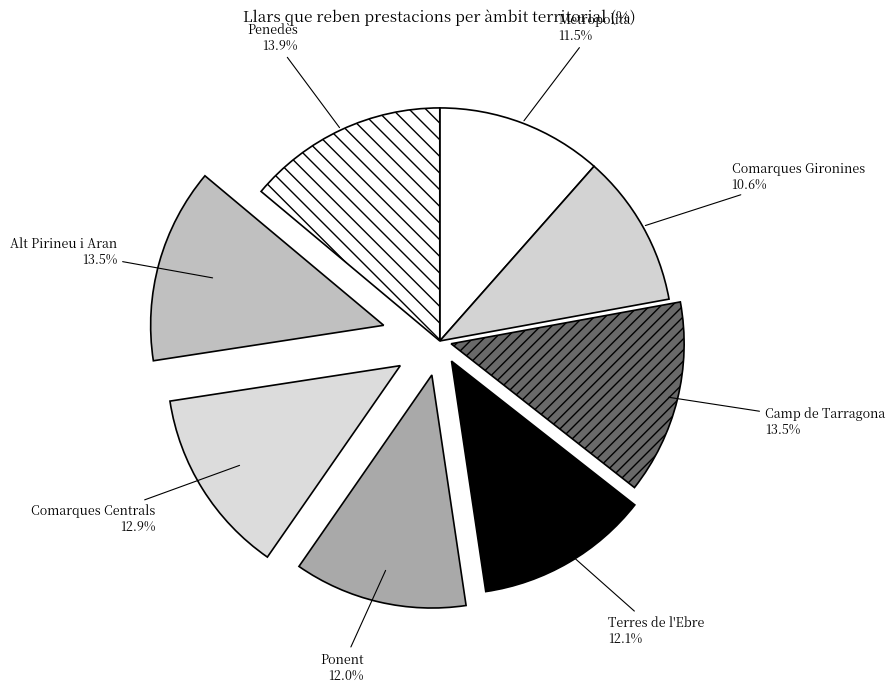

Approximately how many times larger is the value at Comarques Centrals compared to Ponent?

1.1